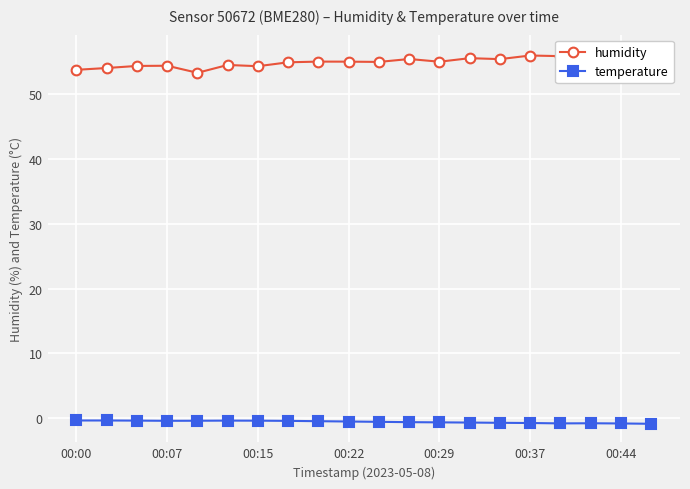

True or false: temperature has more than 0 points higher than both neighbors.

True